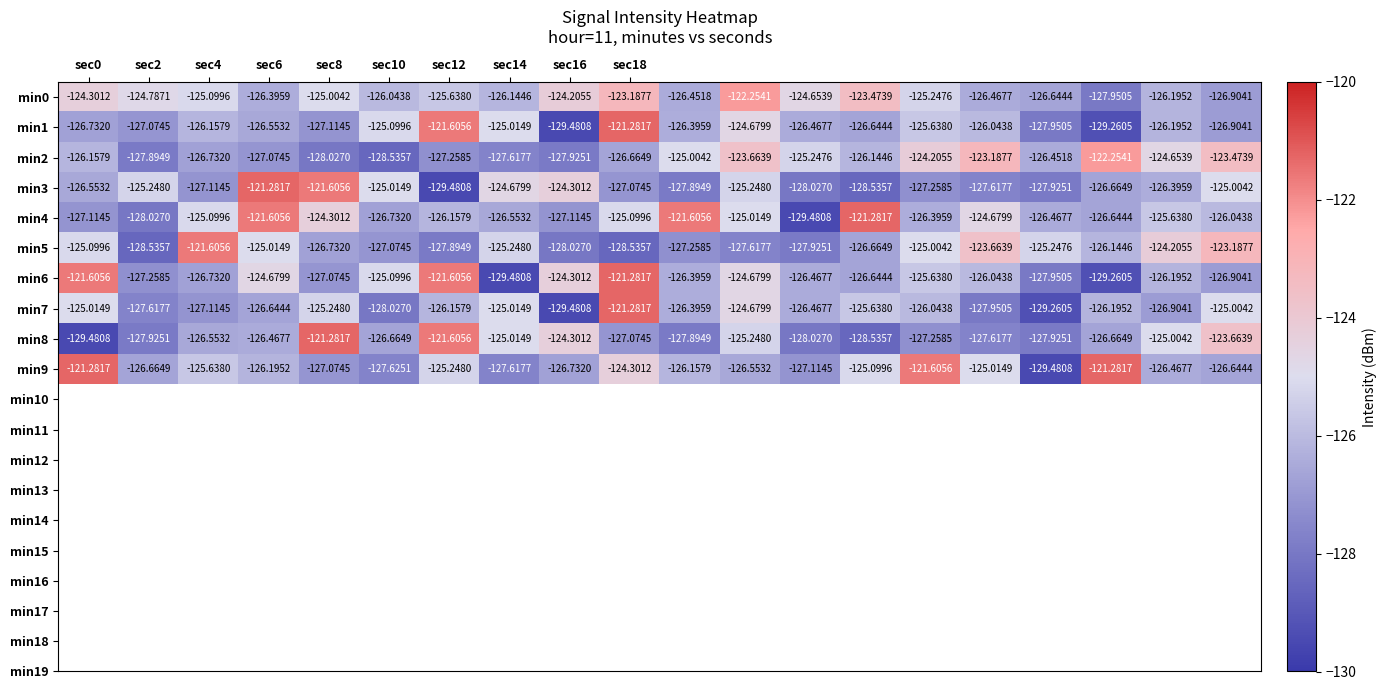

At which category does the chart reach its minimum across all series?

sec16